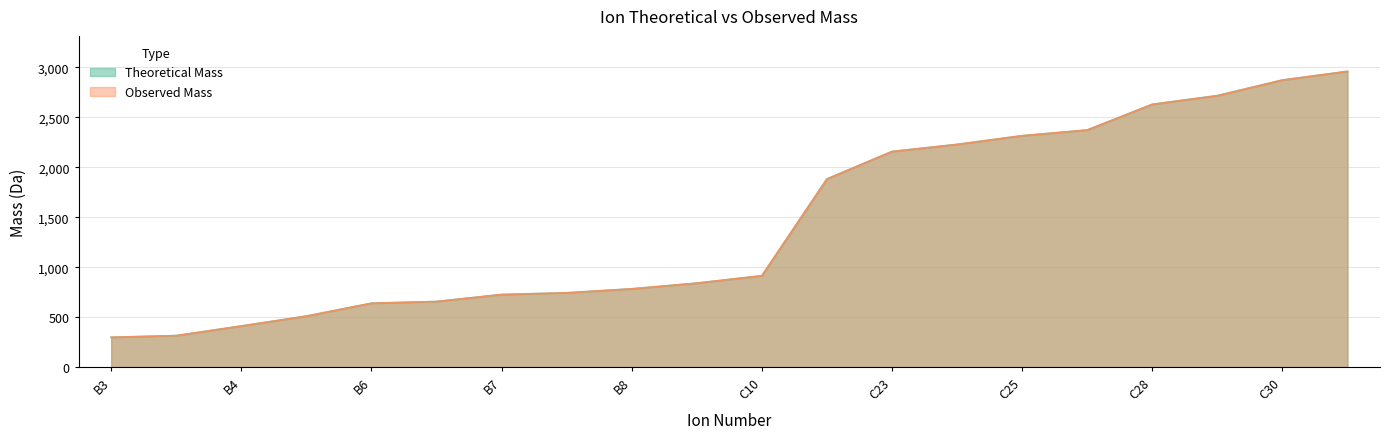

How many lines are shown in the chart?

2